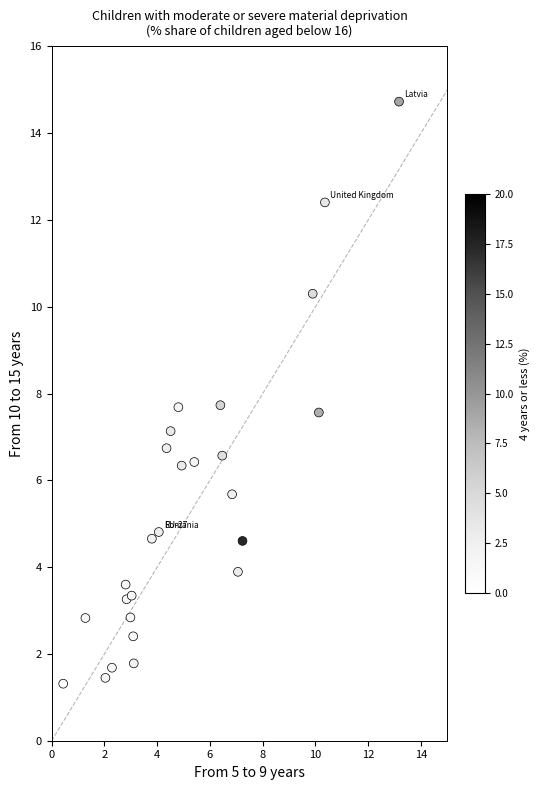

What is the range of X values (max minus min)?

12.7